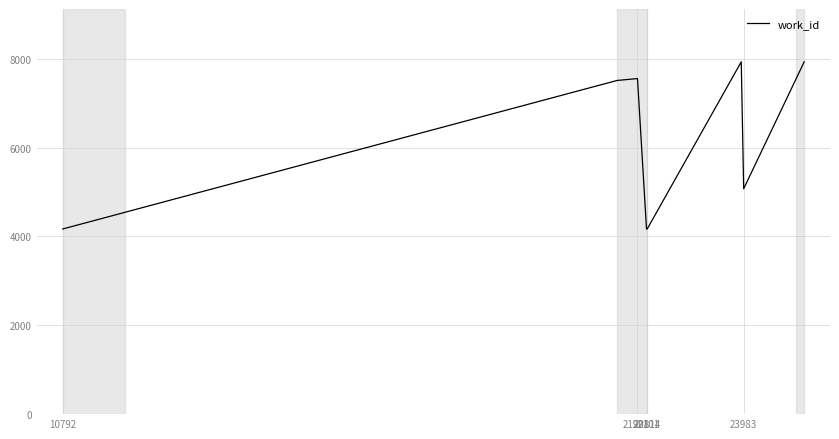

What is the greatest value displayed?

7929